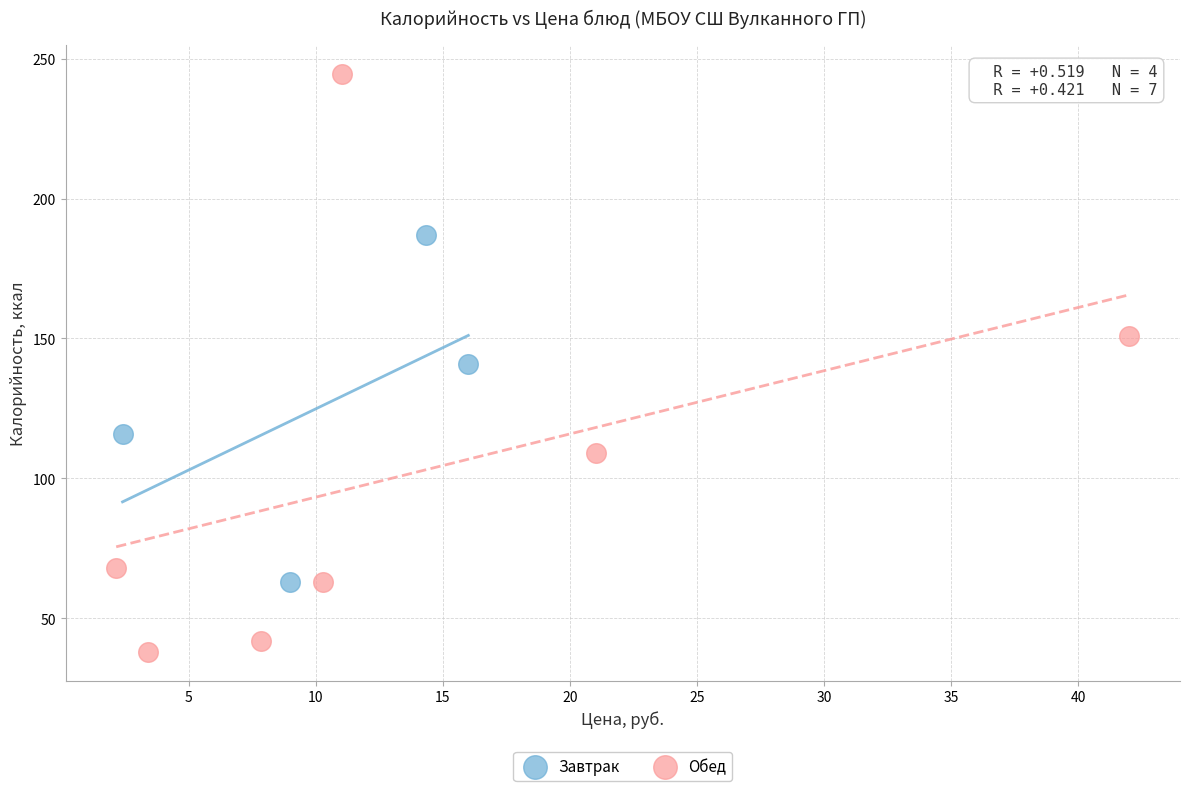

Which series contains the lowest Y value?

Обед